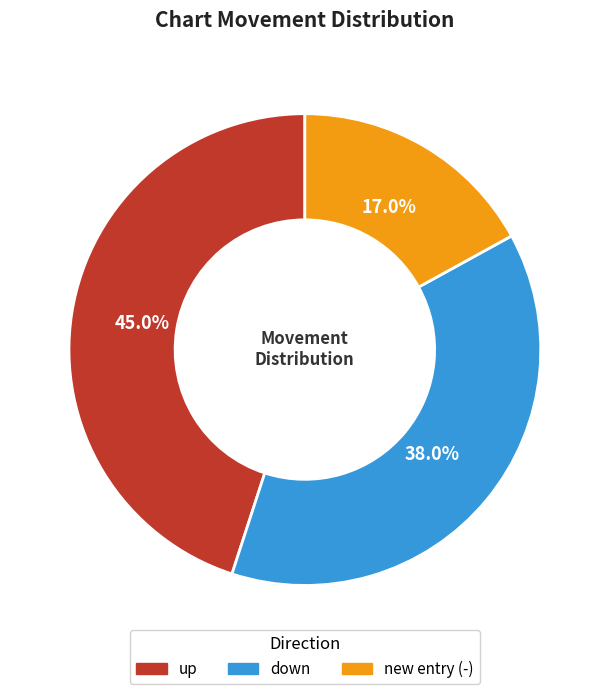

Is there any slice that represents more than half of the pie?

No